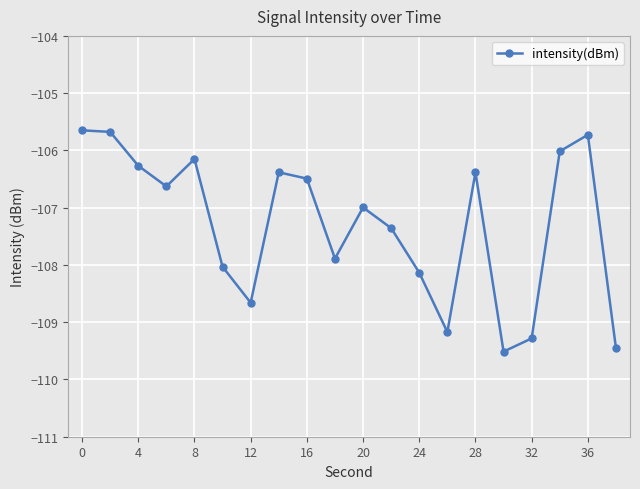

What is the sum of all values?

-2145.9